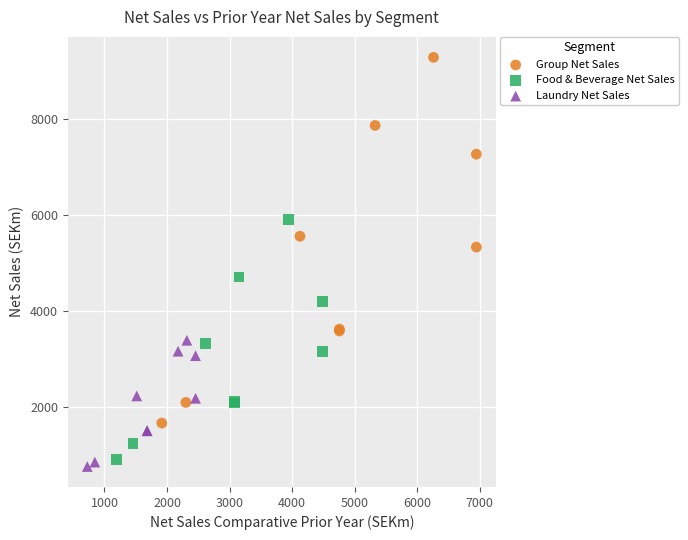

What are all the series names shown in the legend?

Group Net Sales, Food & Beverage Net Sales, Laundry Net Sales